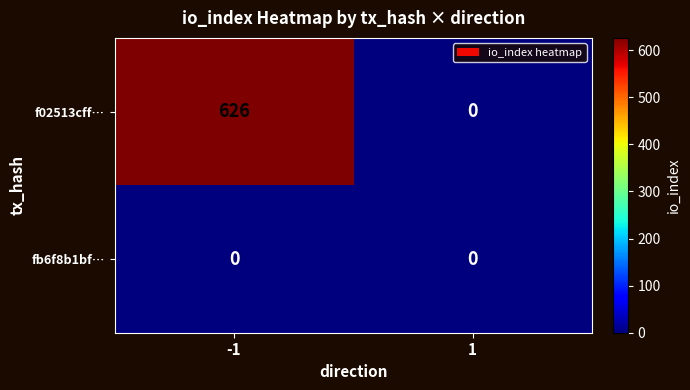

What is the highest value of the f02513cff… series?

626